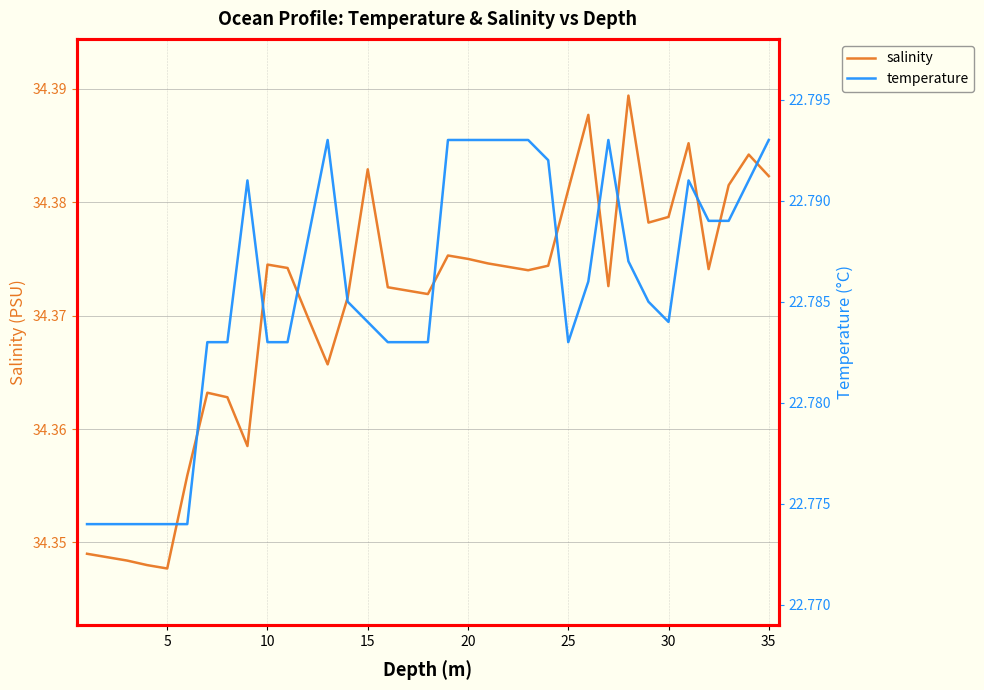

In salinity, how many points are lower than both neighbors (excluding endpoints)?

8